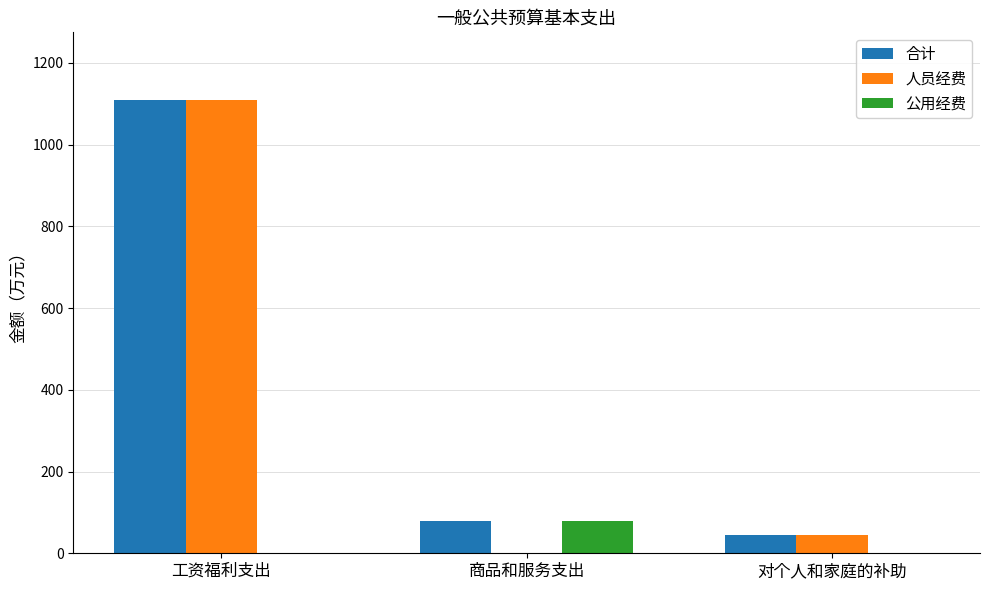

At which label is 人员经费 closest to 554?

对个人和家庭的补助